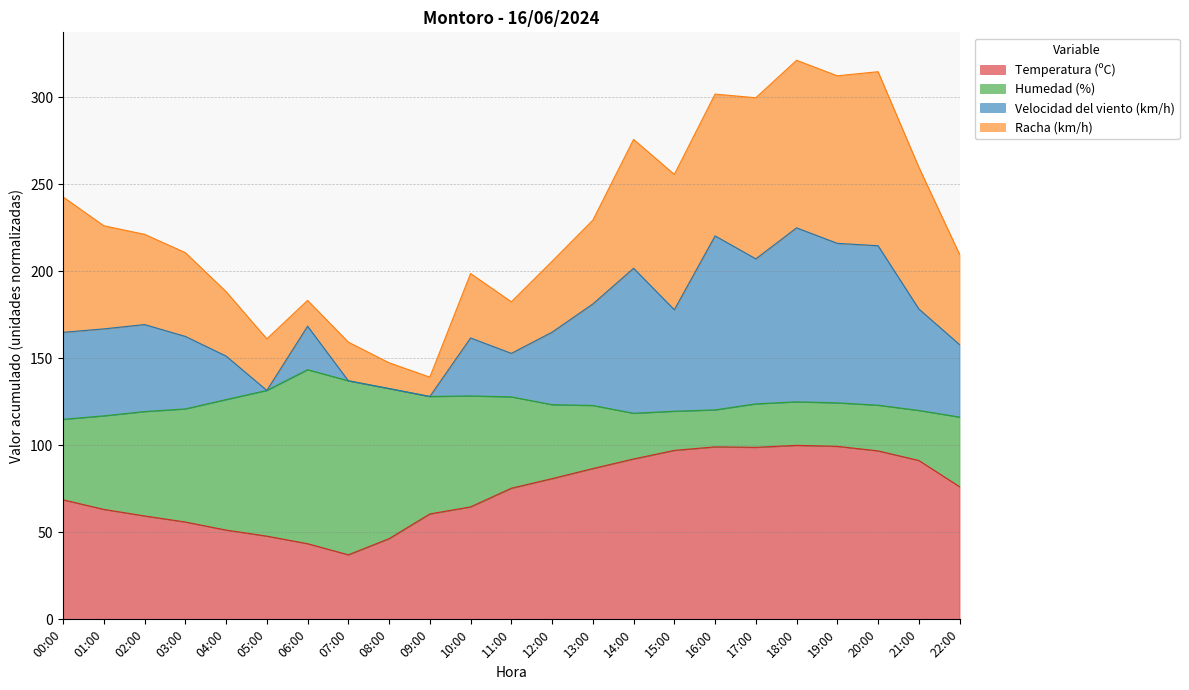

What is the sum of the Temperatura (ºC) values at 04:00 and 05:00?

99.1